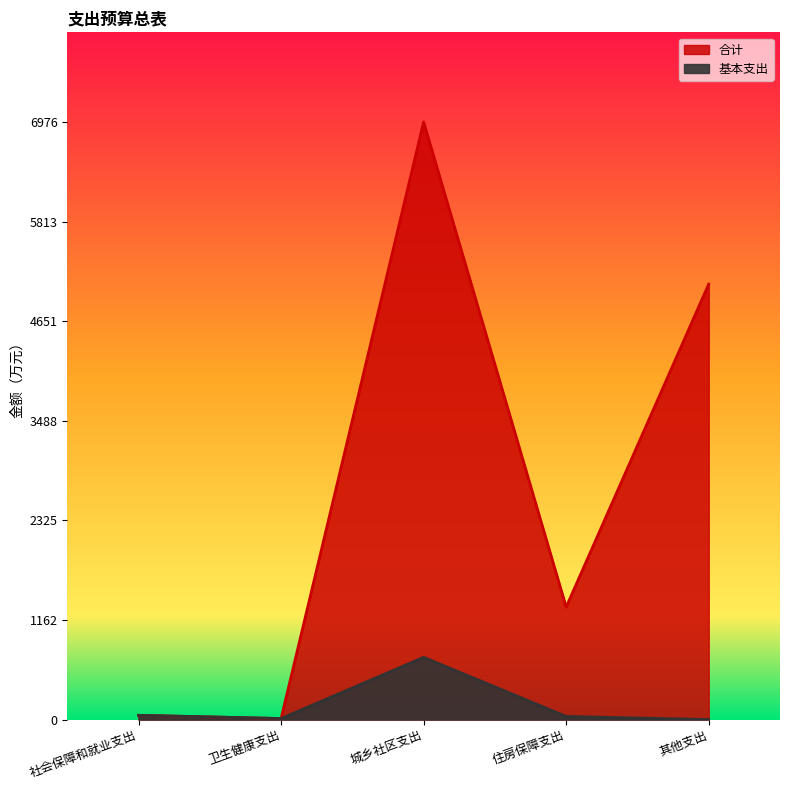

At which category does 基本支出 reach its first local peak?

城乡社区支出